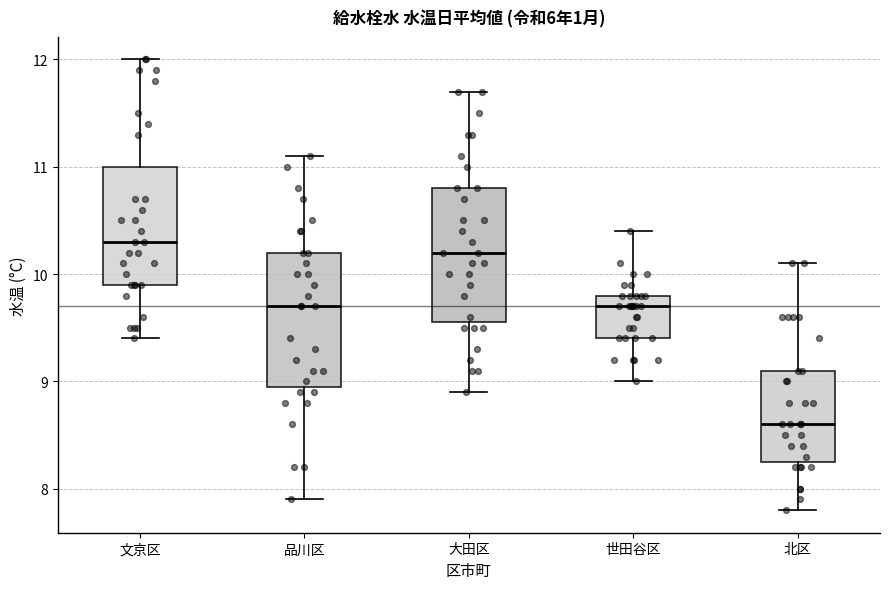

Reading left to right, transcribe this box plot: for each box, give where its median line is, the range the box spans, and where its two whiskers end, as read against the y-axis. The values are not printed on the chart, so give them approximately, as read against the axis.

文京区: median 10.3, box 9.9 to 11.0, whiskers 9.4 to 12.0
品川区: median 9.7, box 9.0 to 10.2, whiskers 7.9 to 11.1
大田区: median 10.2, box 9.6 to 10.8, whiskers 8.9 to 11.7
世田谷区: median 9.7, box 9.4 to 9.8, whiskers 9.0 to 10.4
北区: median 8.6, box 8.3 to 9.1, whiskers 7.8 to 10.1